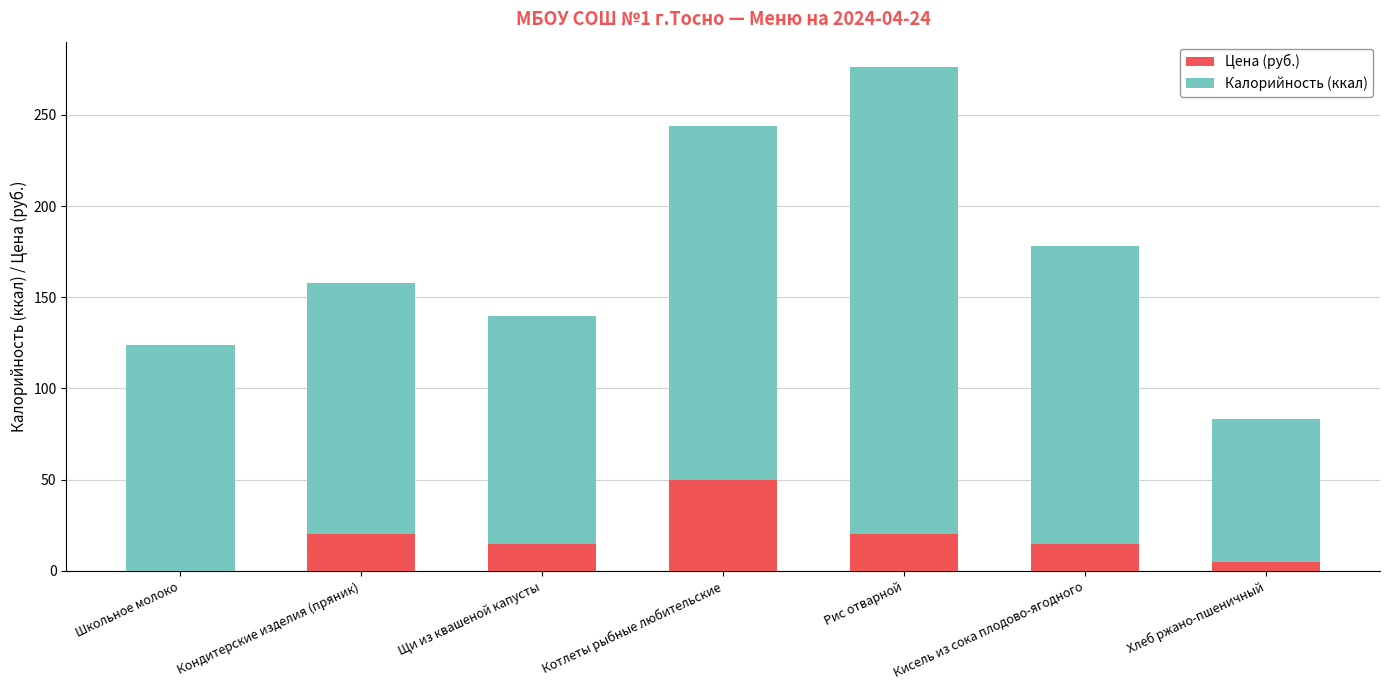

Count the Цена (руб.) values in the range 5 to 20.

5